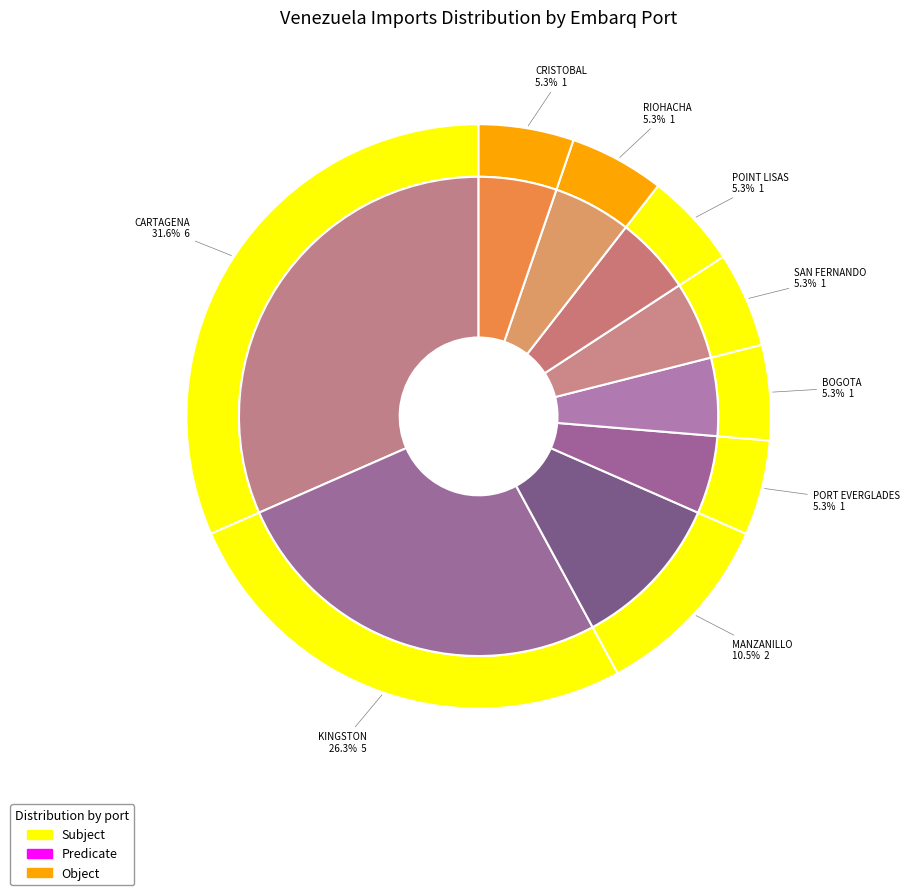

Is the sum of POINT LISAS and RIOHACHA greater than half?

No